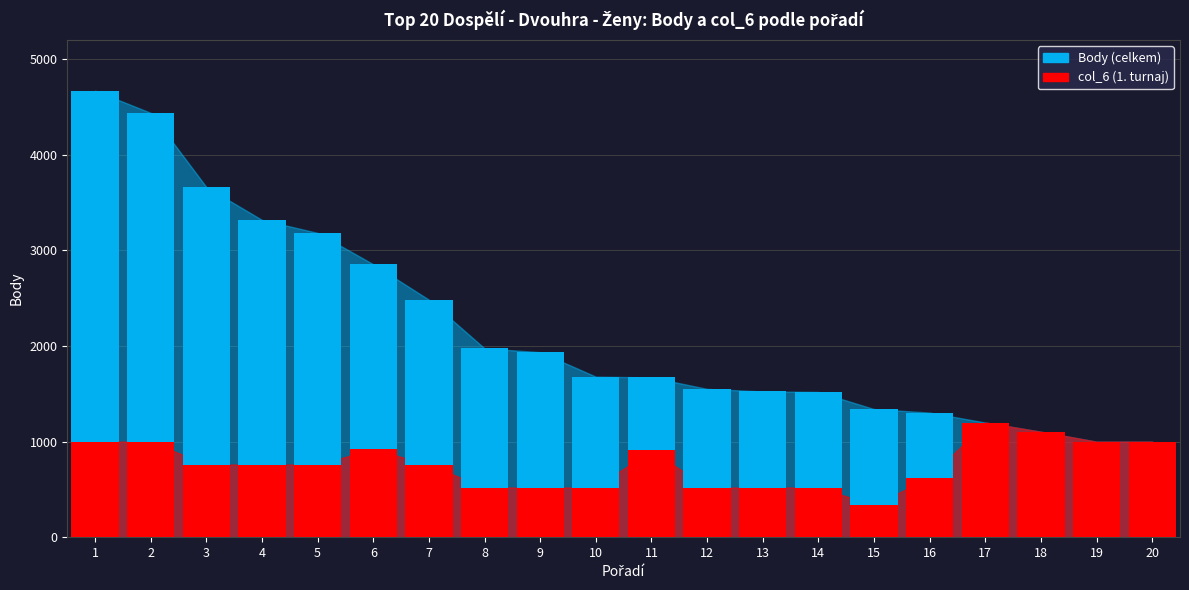

How many categories are shown in the chart?

20